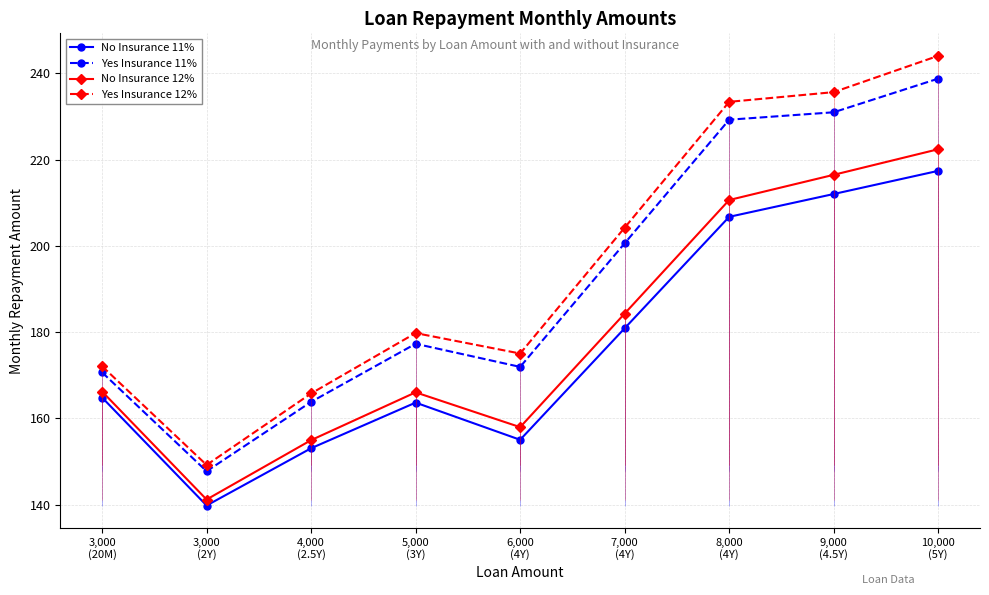

Which label corresponds to the largest value in the chart?

10,000
(5Y)